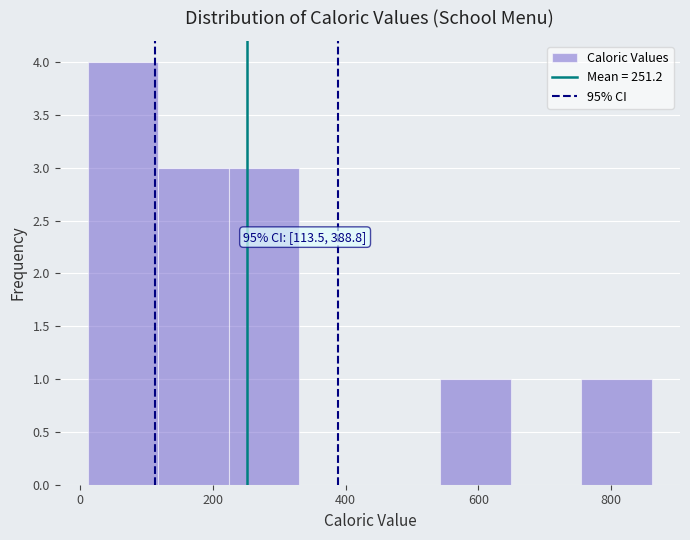

Over which range of the x-axis is the bar tallest?

20 to 120